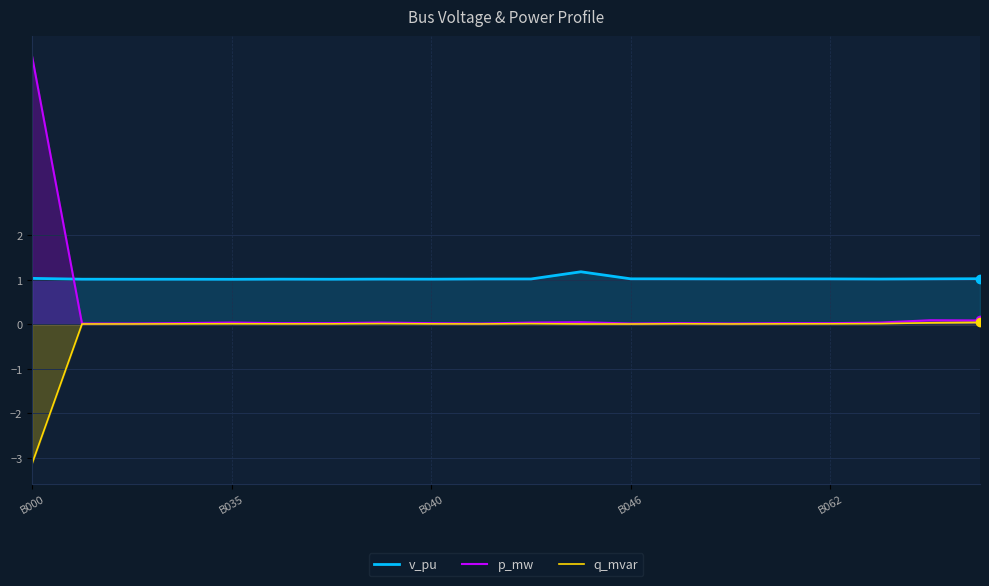

Which label corresponds to the smallest value in the chart?

B000